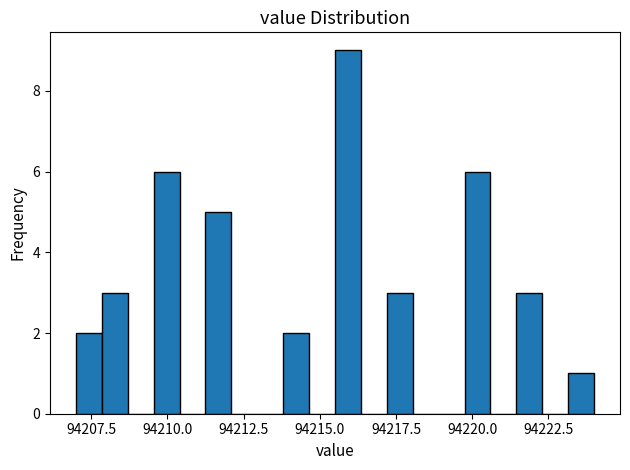

Around what value on the x-axis is the tallest bar? Give the approximate position of its centre, as read against the axis.

94216.0